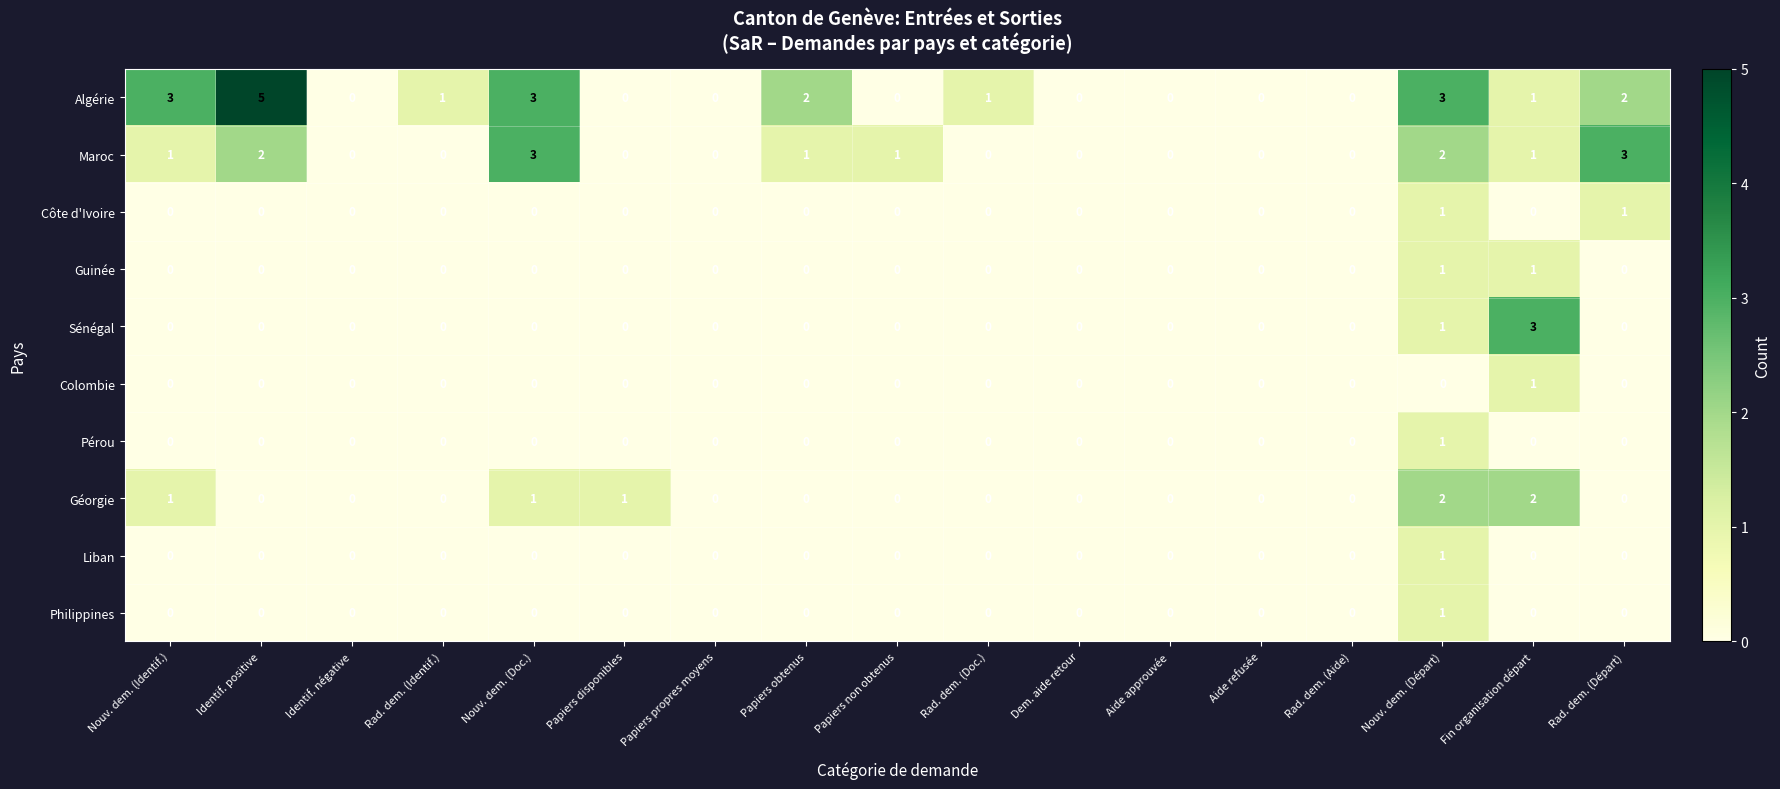

What is the total value across all series at Rad. dem. (Départ)?

6